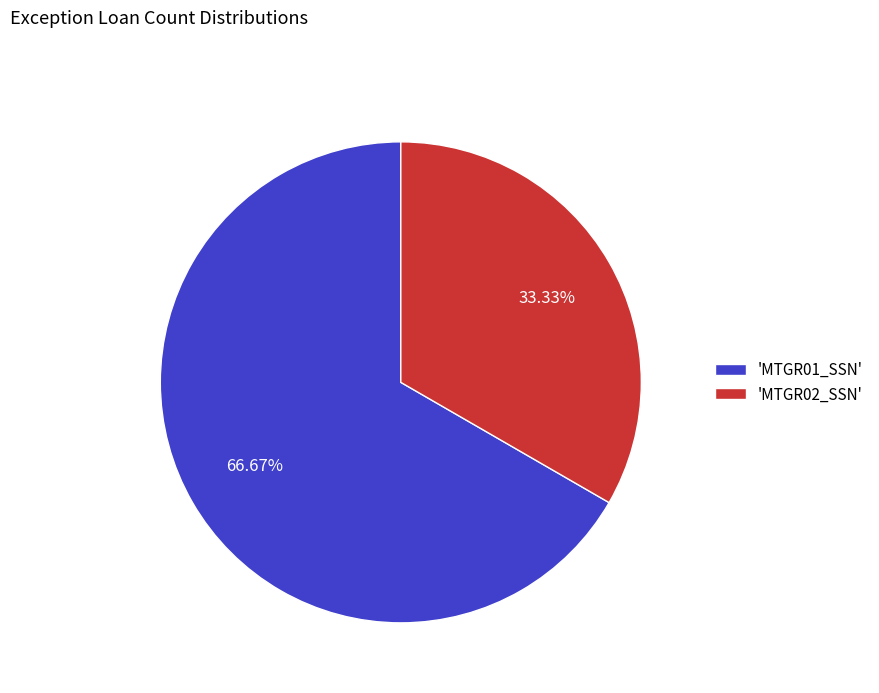

Count the number of slices in the pie.

2